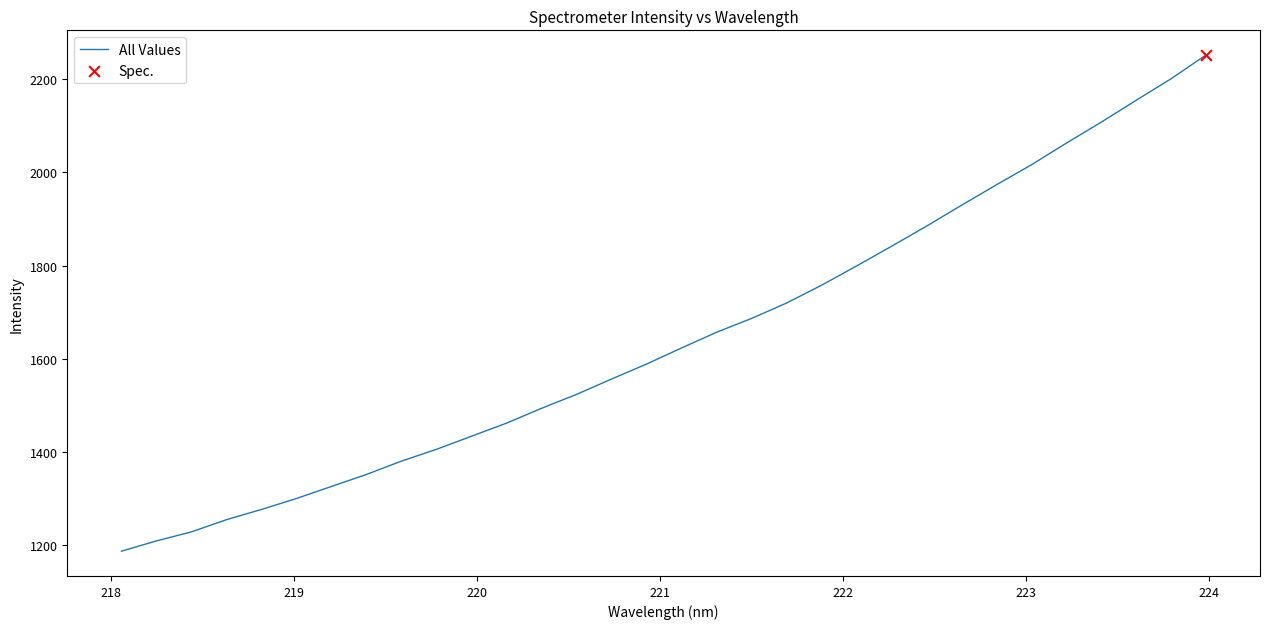

What is the difference between the maximum and minimum values?

1063.4